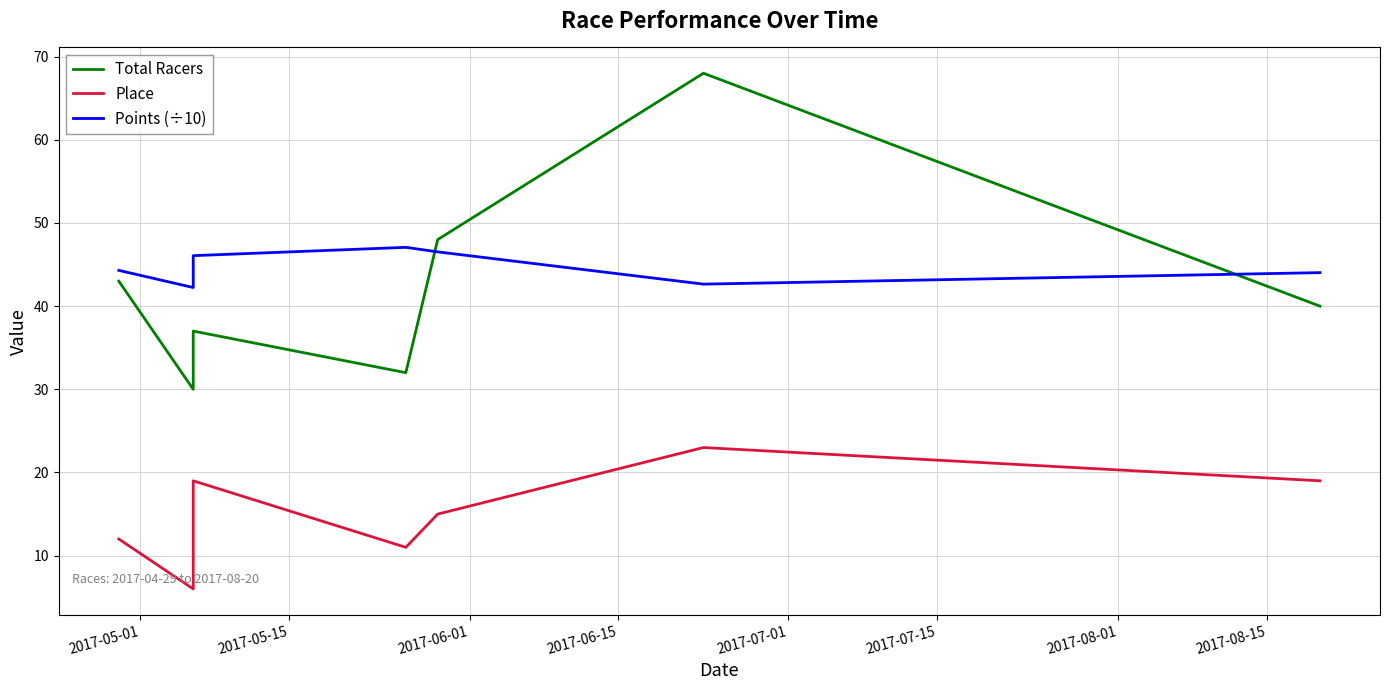

Is this an area chart (filled region under the line)?

No